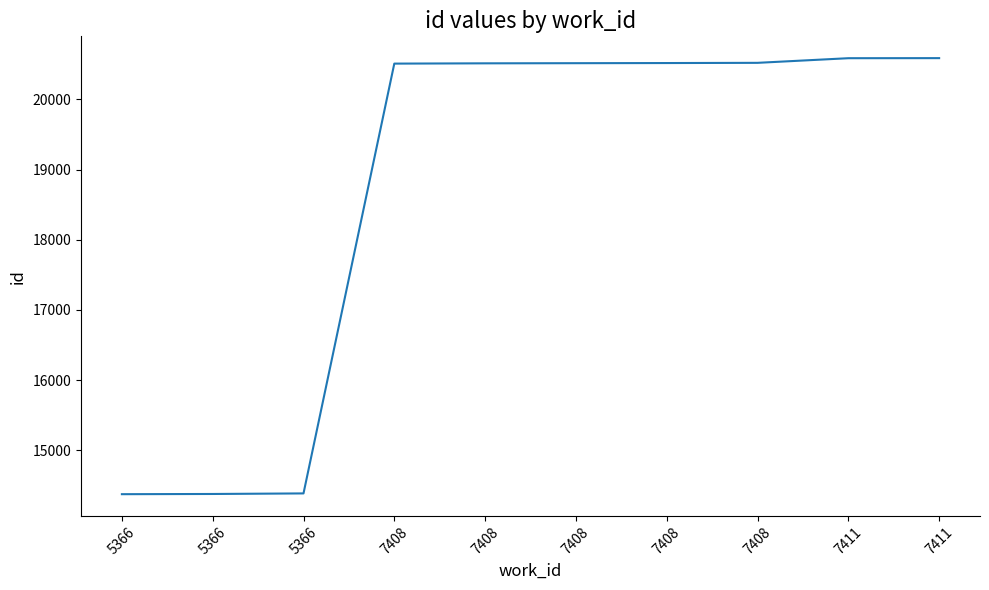

Is this an area chart (filled region under the line)?

No